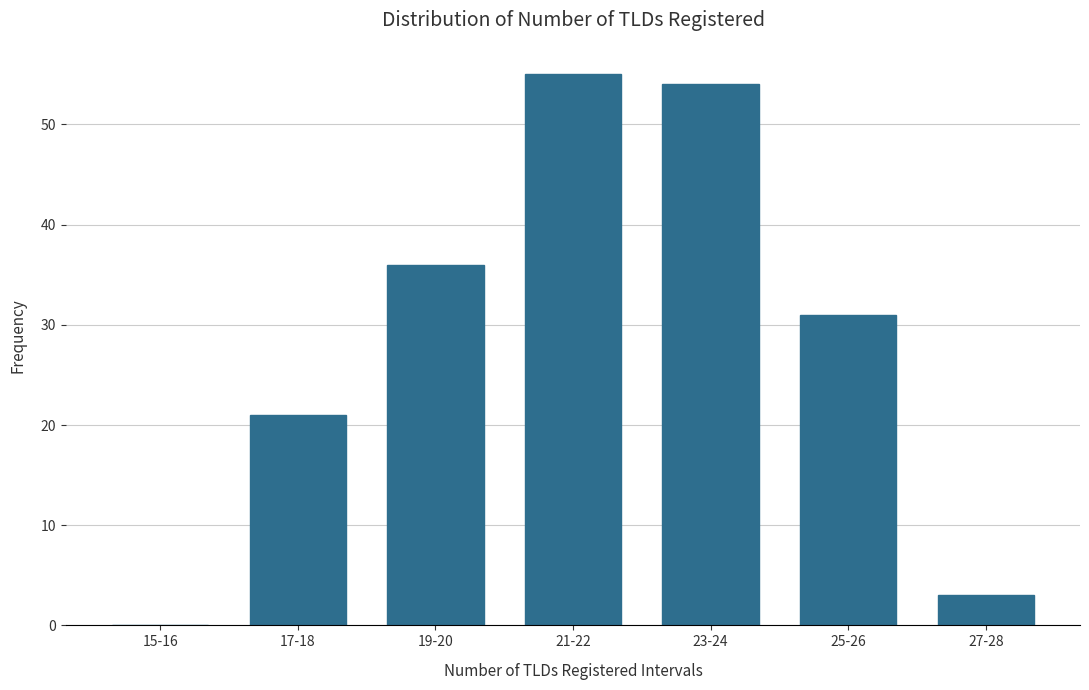

Reading left to right, transcribe all the data shown in this chart.

15-16=0	17-18=21	19-20=36	21-22=55	23-24=54	25-26=31	27-28=3